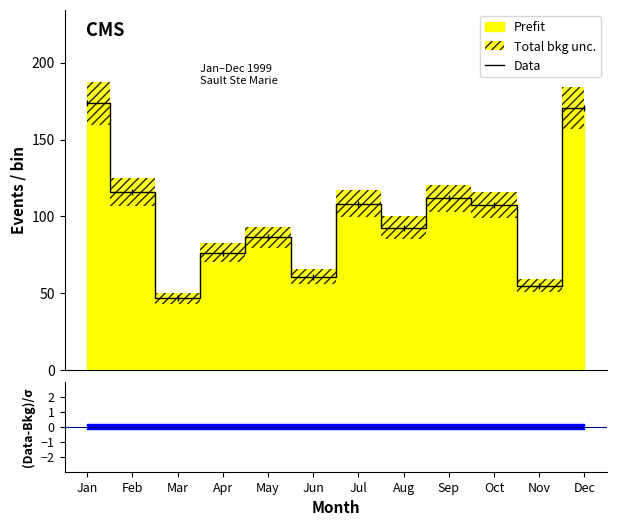

What is the change in value from Apr to Jun?

-15.6